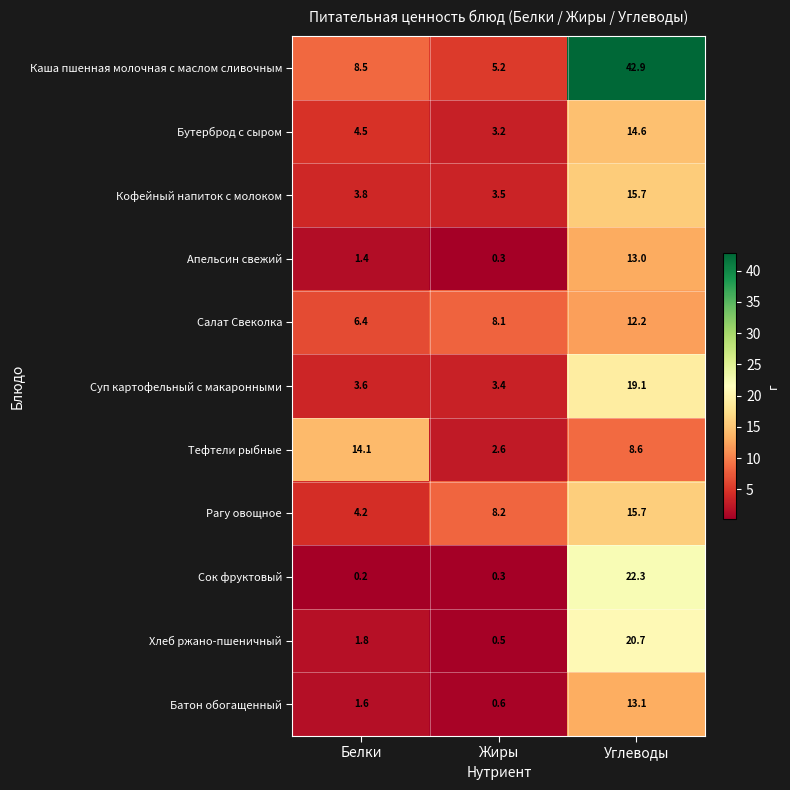

At which category is the sum across all series the highest?

Углеводы